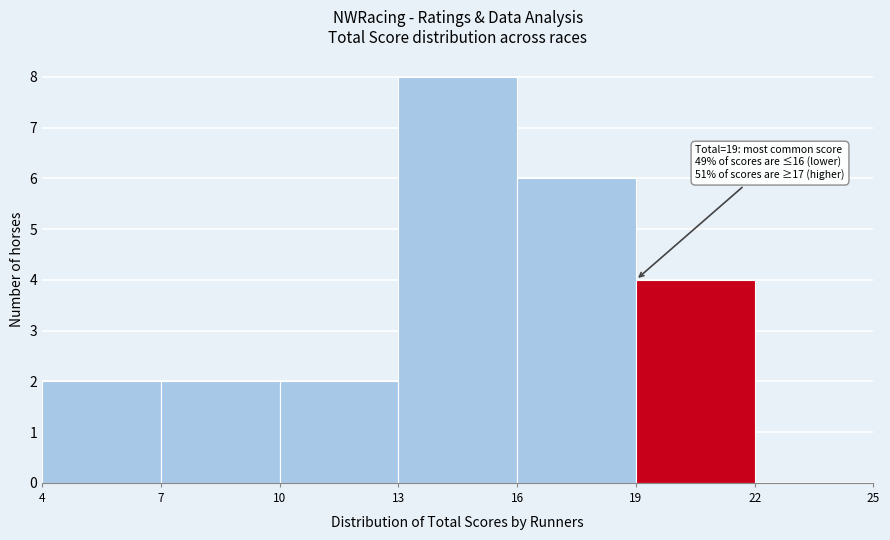

Over which range of the x-axis is the bar tallest?

13 to 16